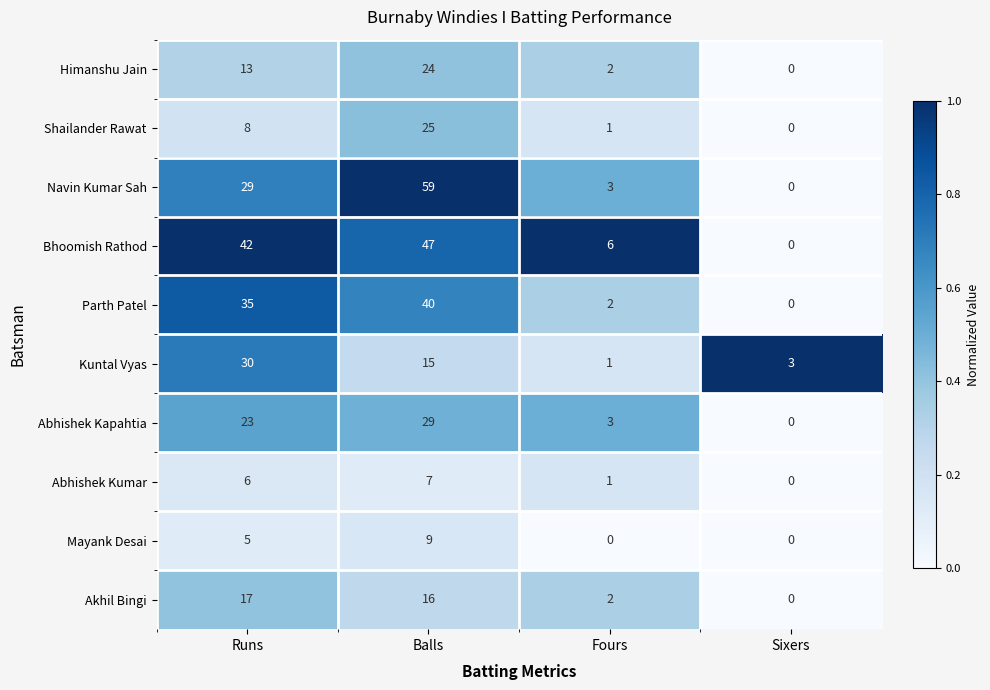

What is the sum of the Himanshu Jain values at Balls and Fours?

26